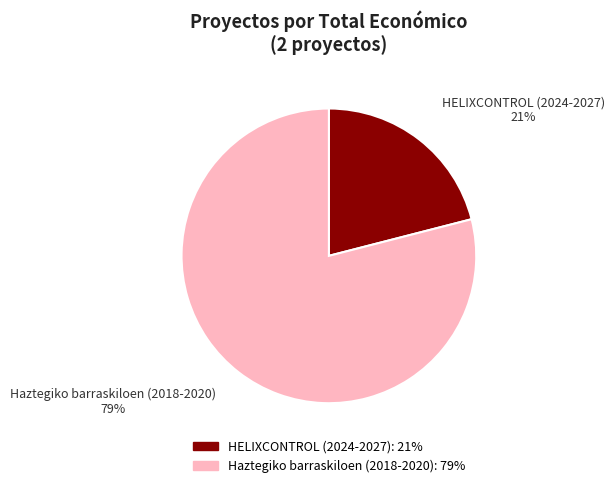

Which slice is the largest?

Haztegiko barraskiloen (2018-2020)